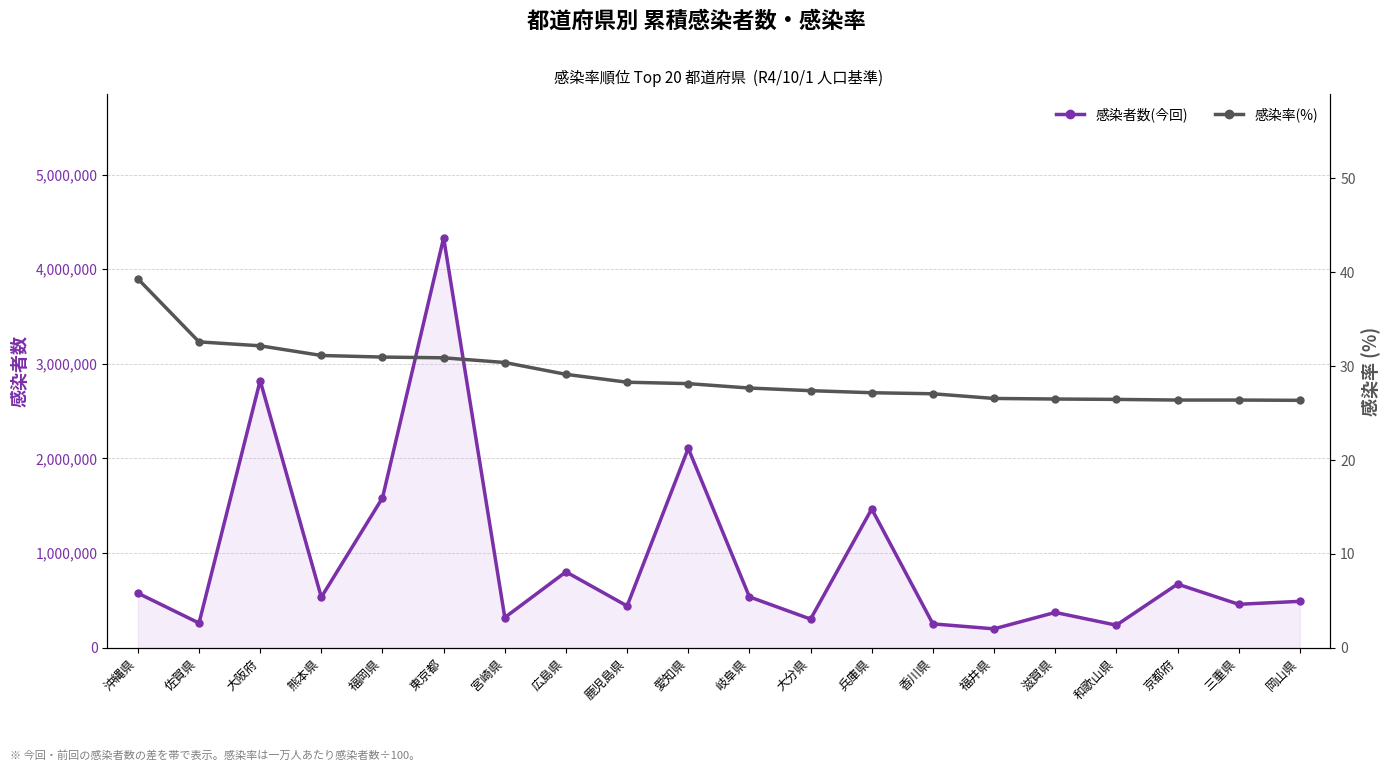

What is the label of the 20th point from the left?

岡山県